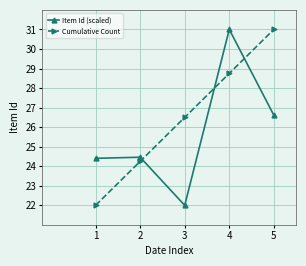

True or false: Item Id (scaled) has more than 2 points higher than both neighbors.

False